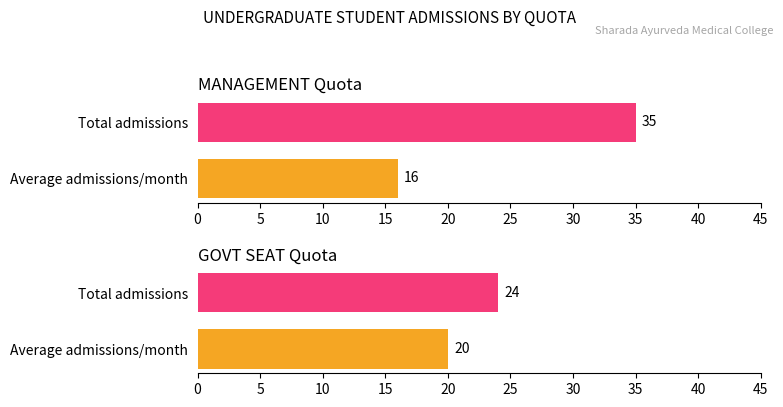

What is the greatest value displayed?

35